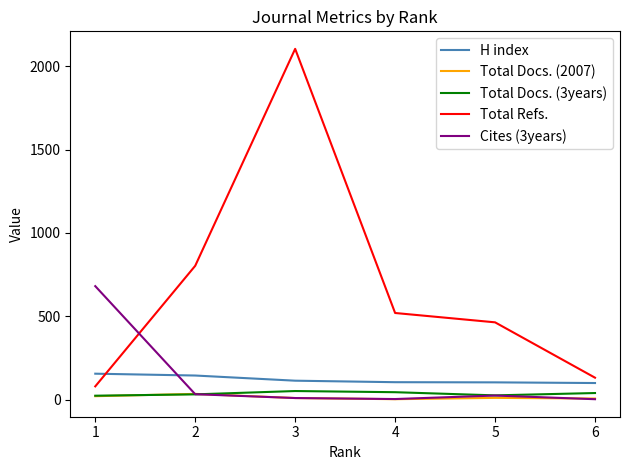

True or false: Total Refs. and Total Docs. (3years) intersect in this chart.

False